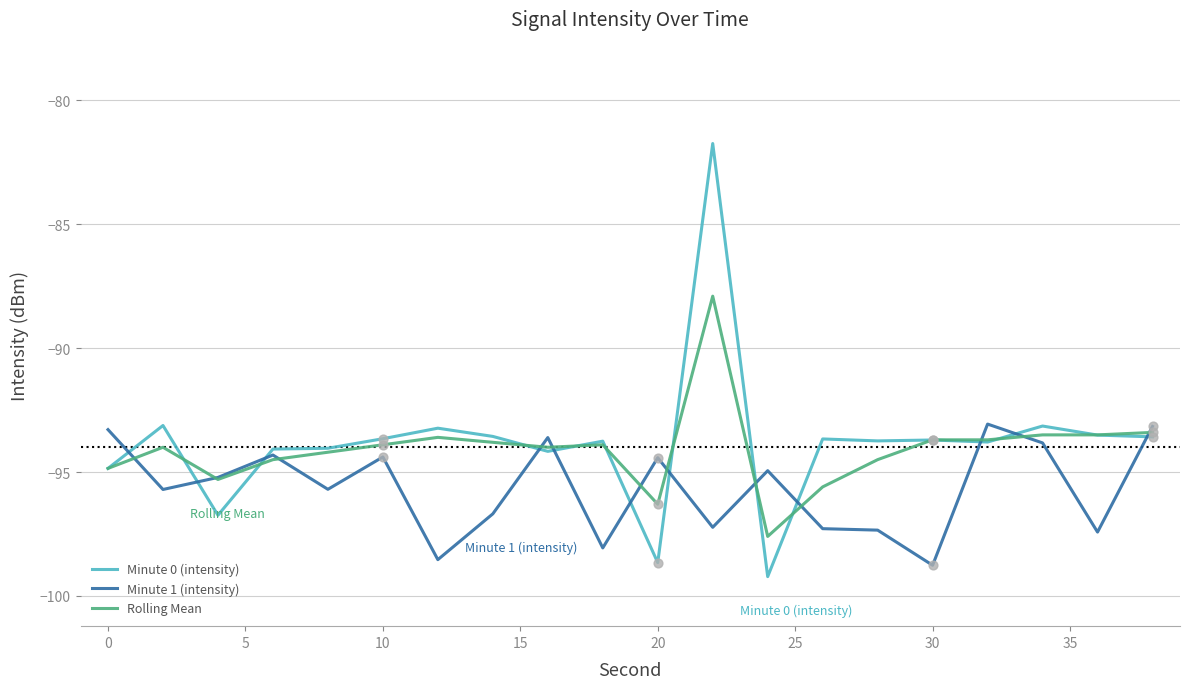

List the series in order of their peak value, lowest first.

Minute 1 (intensity), Rolling Mean, Minute 0 (intensity)